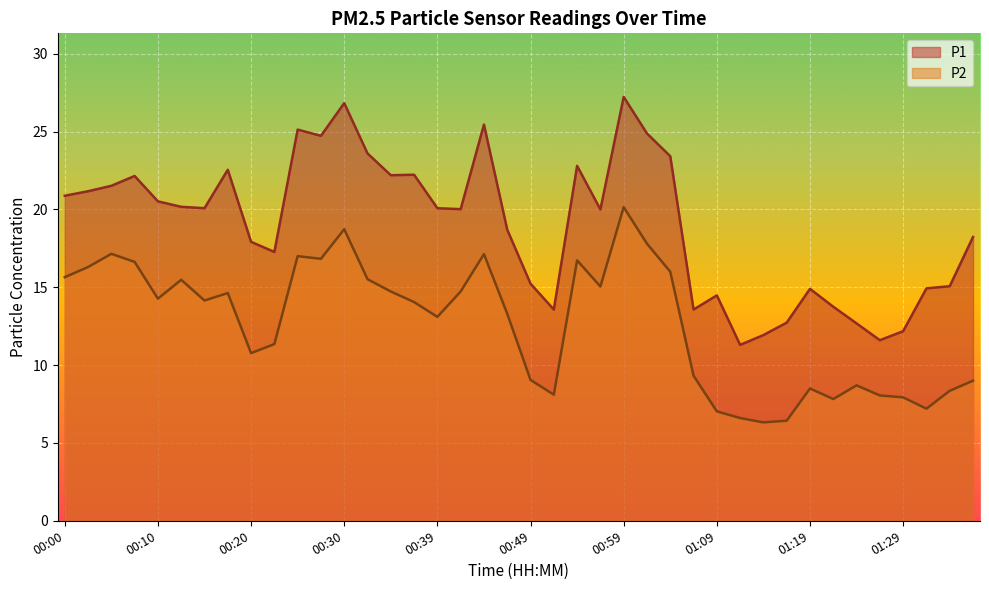

At 00:22, list the series in order from smallest to largest.

P2, P1